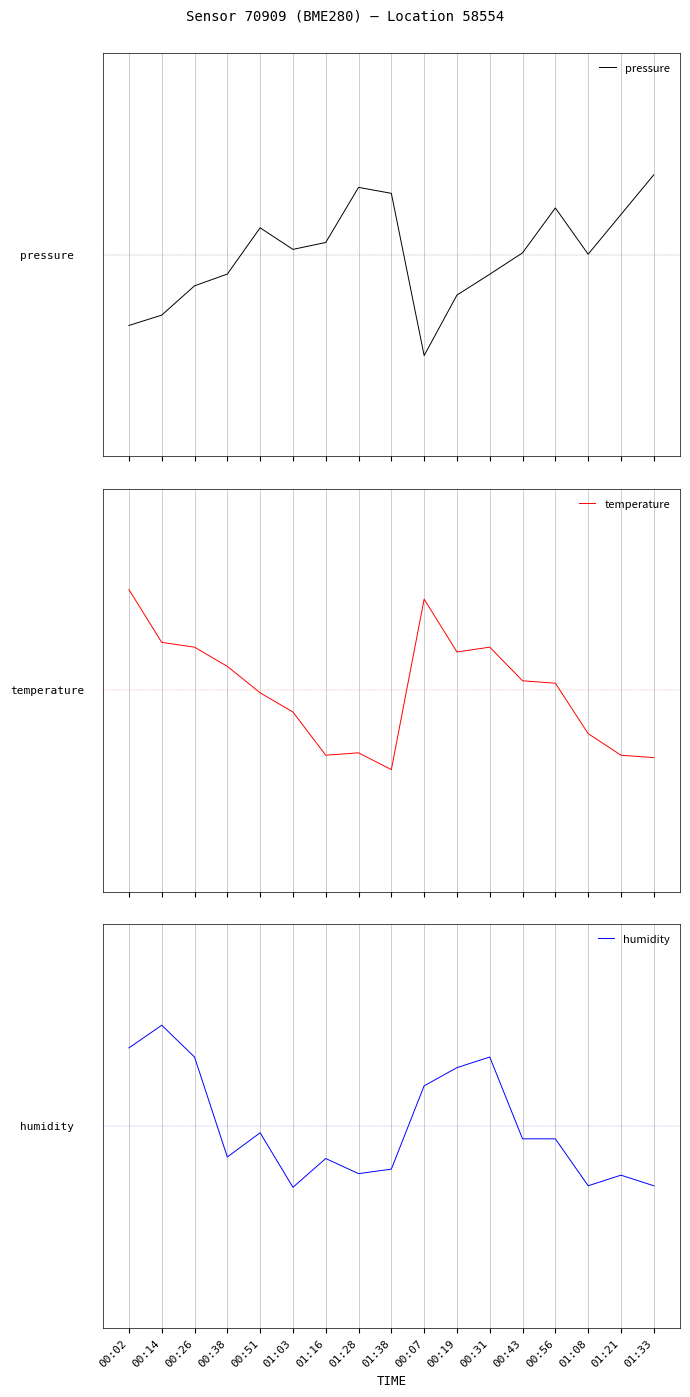

Reading left to right, transcribe all the data shown in this chart.

pressure: 00:02=-0.7	00:14=-0.6	00:26=-0.3	00:38=-0.2	00:51=0.3	01:03=0.1	01:16=0.1	01:28=0.7	01:38=0.6	00:07=-1.0	00:19=-0.4	00:31=-0.2	00:43=0.0	00:56=0.5	01:08=0.0	01:21=0.4	01:33=0.8
temperature: 00:02=1.0	00:14=0.5	00:26=0.4	00:38=0.2	00:51=-0.0	01:03=-0.2	01:16=-0.6	01:28=-0.6	01:38=-0.8	00:07=0.9	00:19=0.4	00:31=0.4	00:43=0.1	00:56=0.1	01:08=-0.4	01:21=-0.6	01:33=-0.7
humidity: 00:02=0.8	00:14=1.0	00:26=0.7	00:38=-0.3	00:51=-0.1	01:03=-0.6	01:16=-0.3	01:28=-0.5	01:38=-0.4	00:07=0.4	00:19=0.6	00:31=0.7	00:43=-0.1	00:56=-0.1	01:08=-0.6	01:21=-0.5	01:33=-0.6